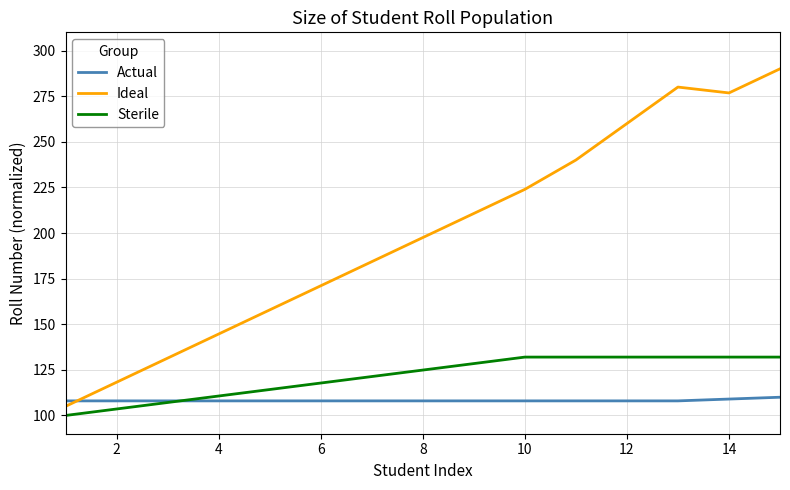

List the series in order of their peak value, lowest first.

Actual, Sterile, Ideal